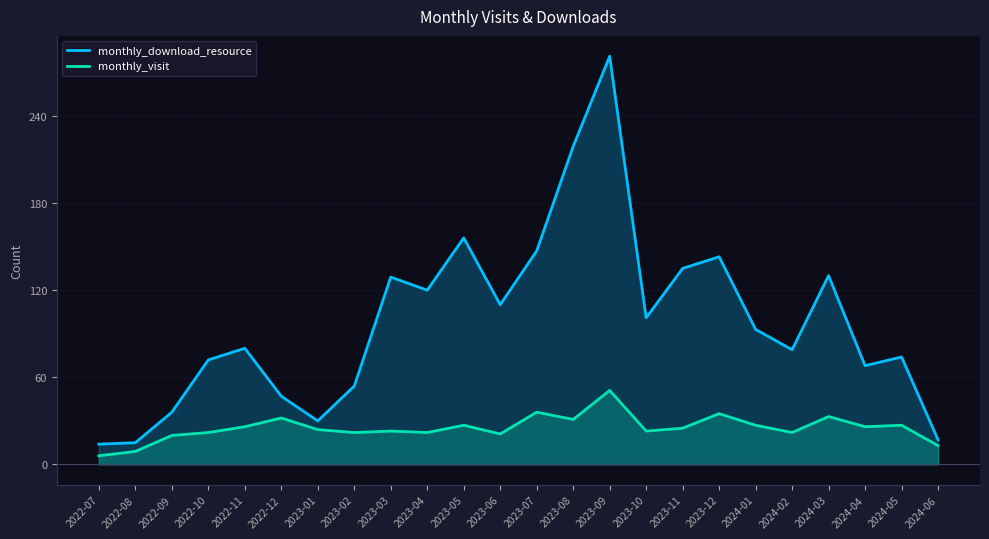

List the series in order of their peak value, highest first.

monthly_download_resource, monthly_visit